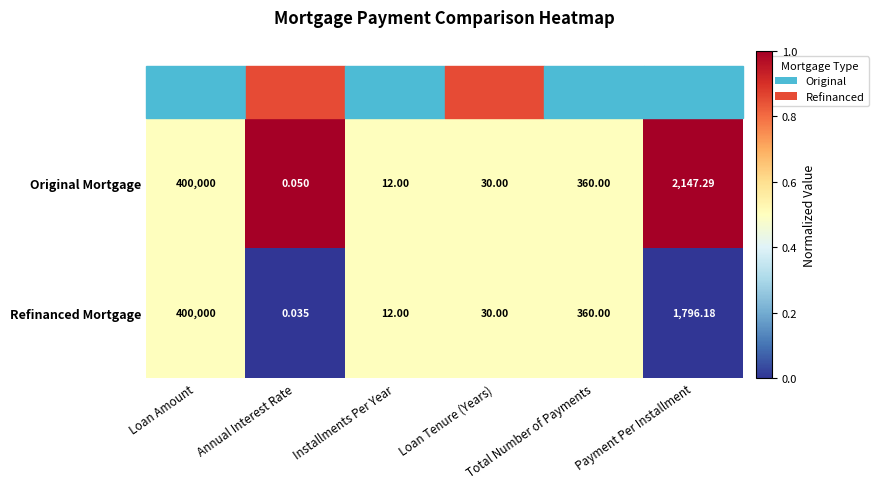

Which series has the largest range (max minus min)?

Refinanced Mortgage